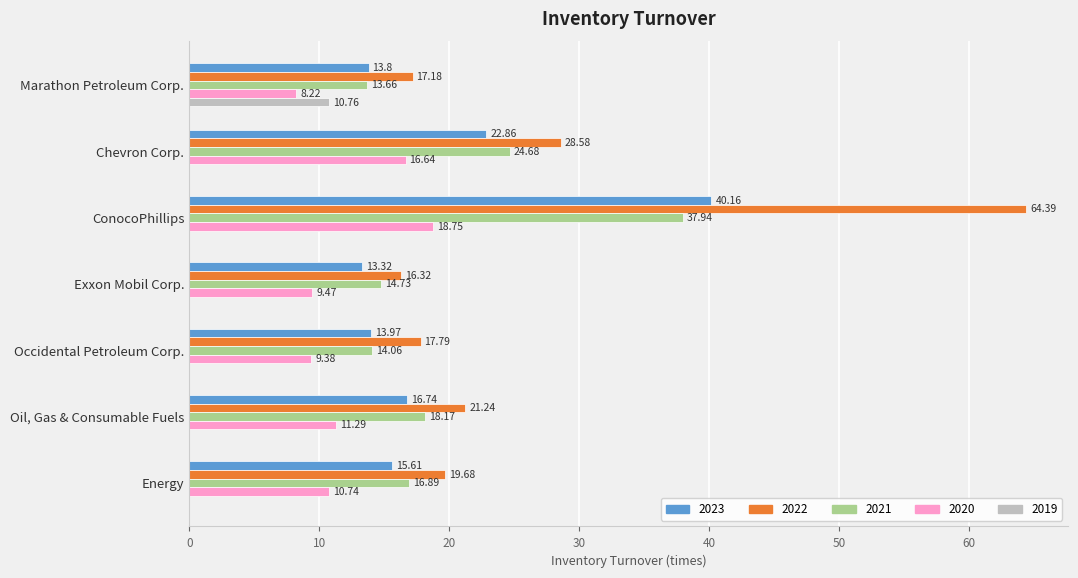

The 2020 series shows 16.1 at Exxon Mobil Corp.. True or false?

False